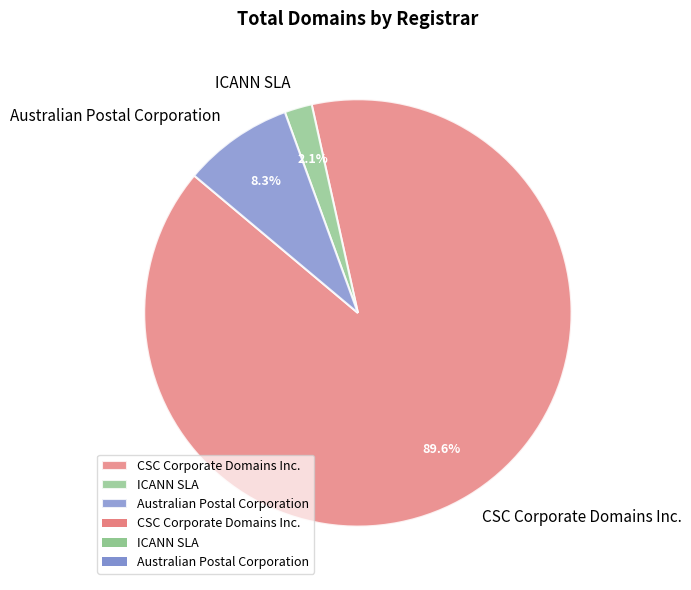

What is the smallest slice in the pie chart?

ICANN SLA